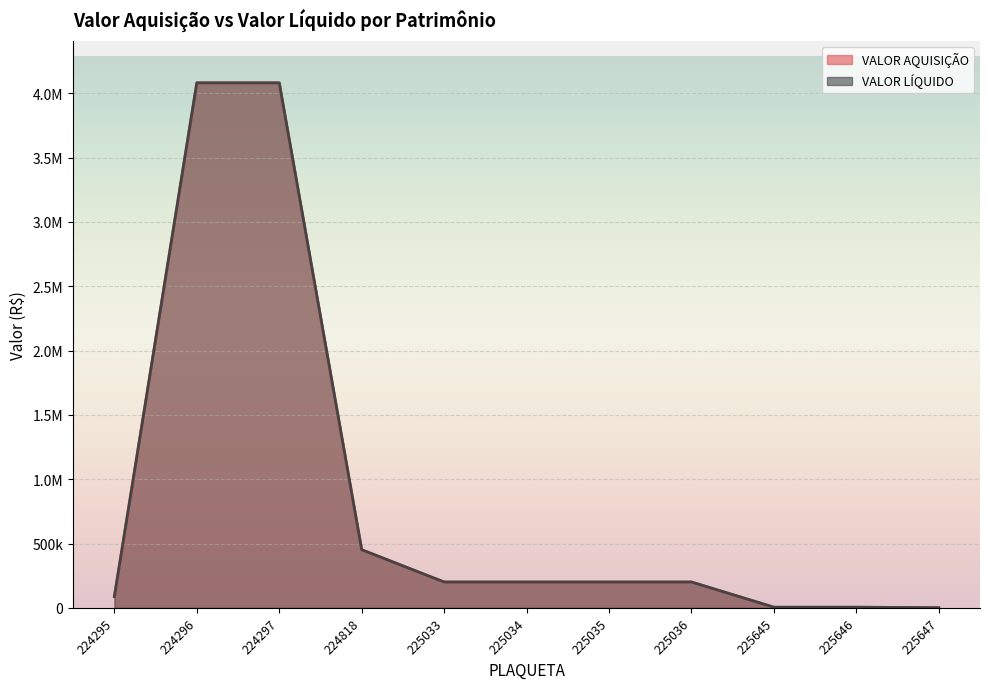

What is the approximate value of VALOR LÍQUIDO at 224296?

4081307.5